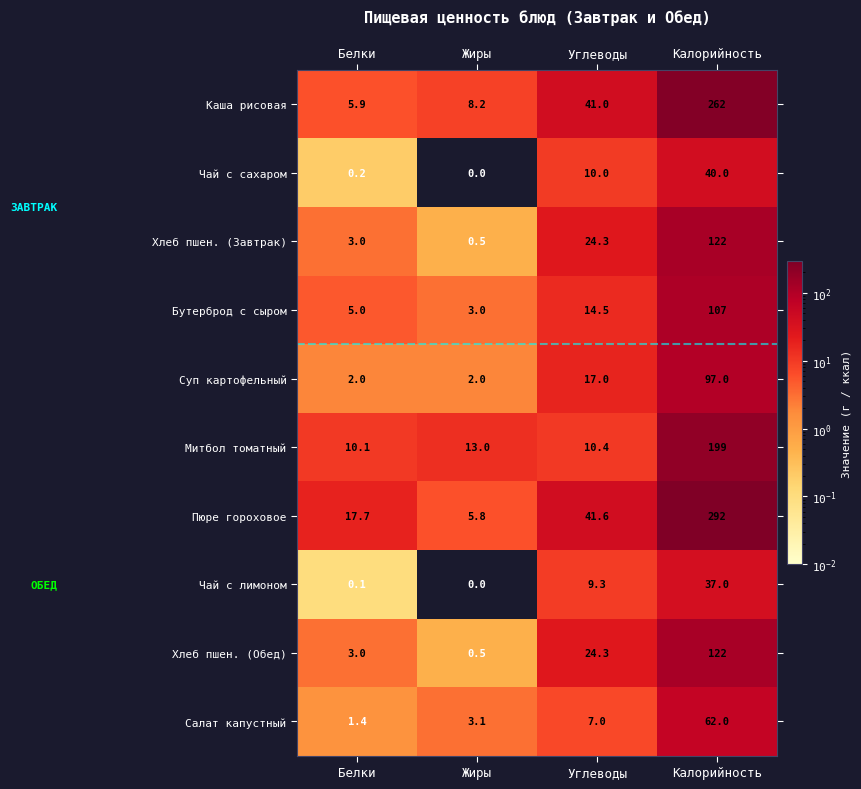

At how many categories does at least one series exceed 262?

1